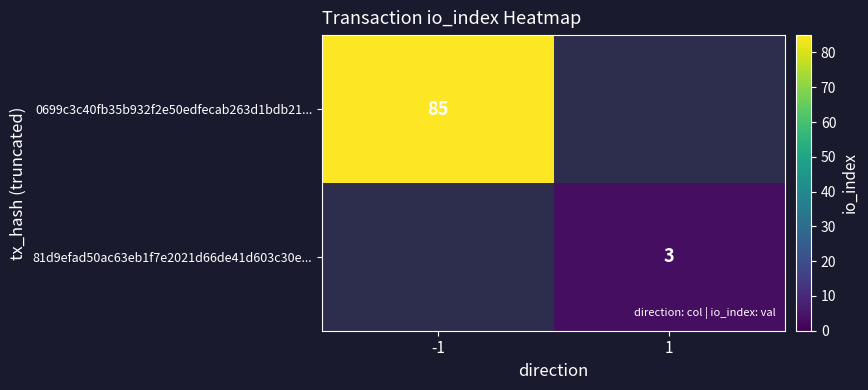

True or false: 0699c3c40fb35b932f2e50edfecab263d1bdb21... has a value of 44 at -1.

False